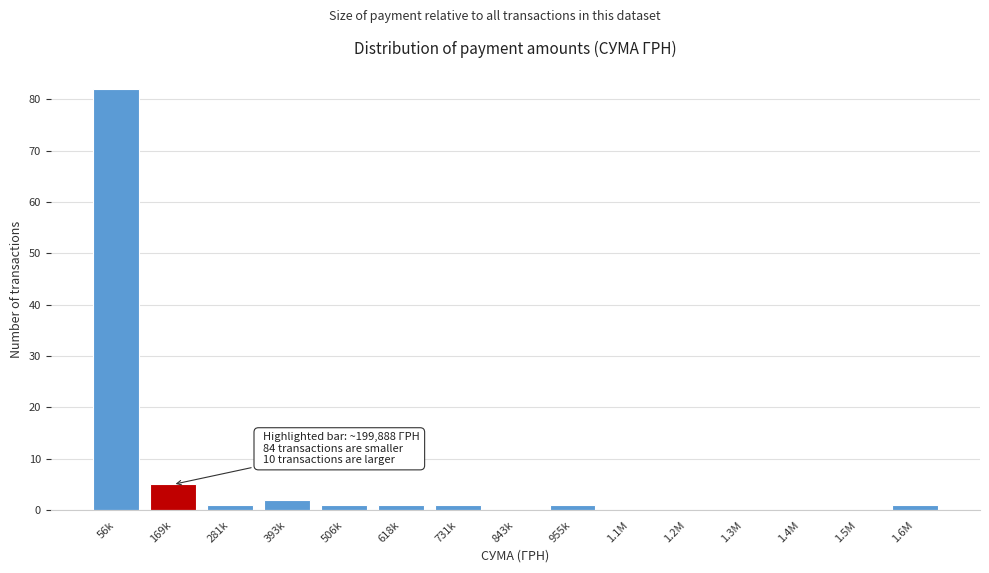

Reading left to right, transcribe all the data shown in this chart.

56k=82	169k=5	281k=1	393k=2	506k=1	618k=1	731k=1	843k=0	955k=1	1.1M=0	1.2M=0	1.3M=0	1.4M=0	1.5M=0	1.6M=1